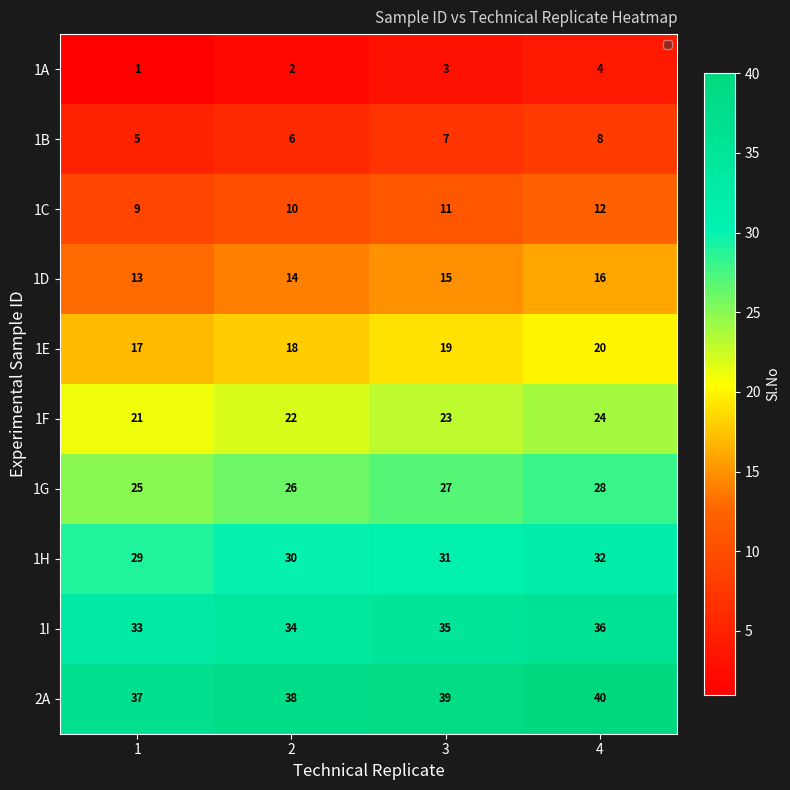

How many series are shown in this chart?

10